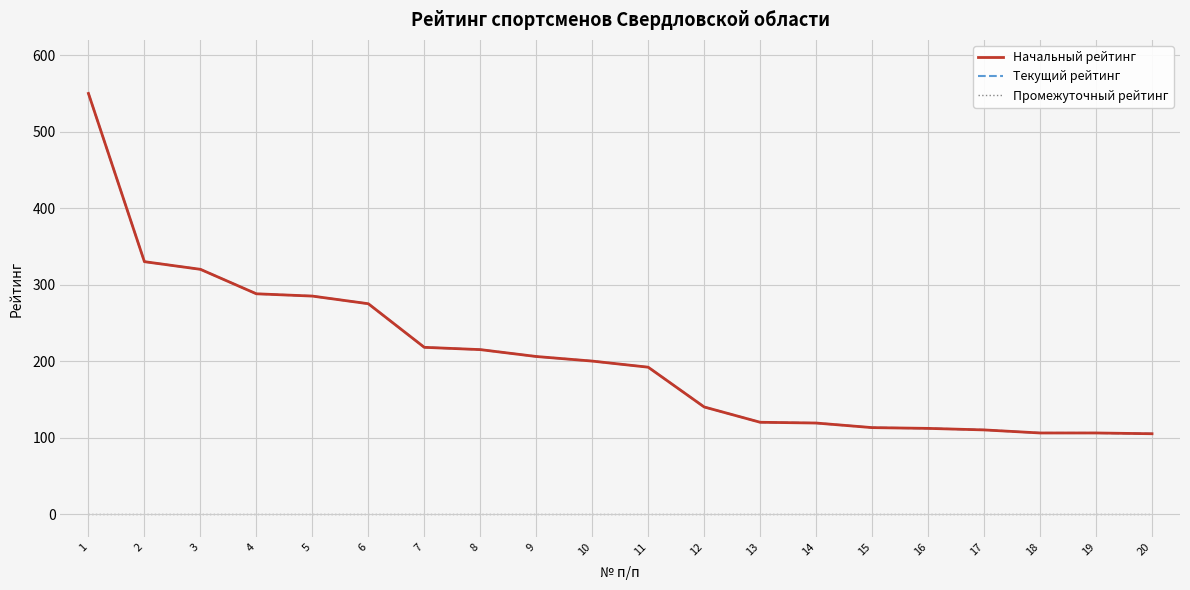

At 9, list the series in order from smallest to largest.

Промежуточный рейтинг, Начальный рейтинг, Текущий рейтинг